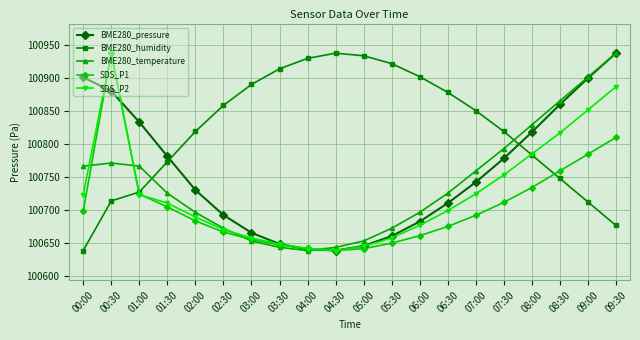

What is the difference between the second highest and second lowest values in the BME280_temperature series?

258.9